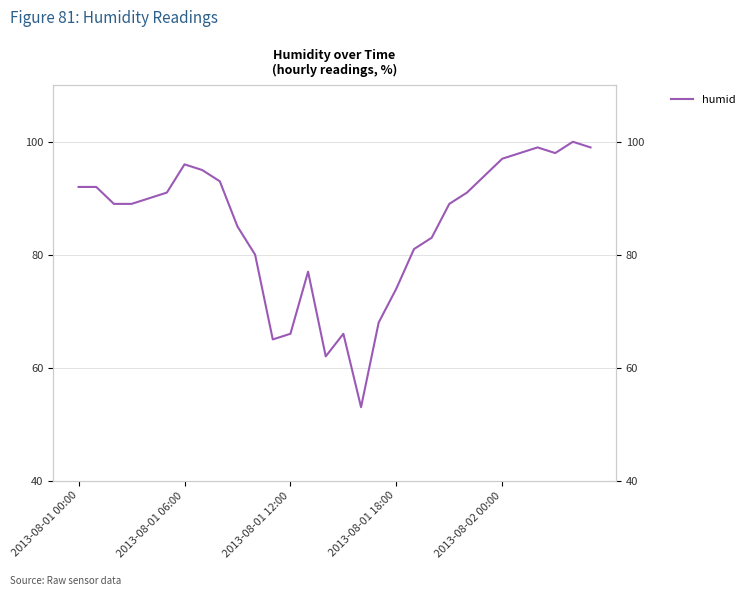

Reading right to left, transcribe all the data shown in this chart.

99	100	98	99	98	97	94	91	89	83	81	74	68	53	66	62	77	66	65	80	85	93	95	96	91	90	89	89	92	92